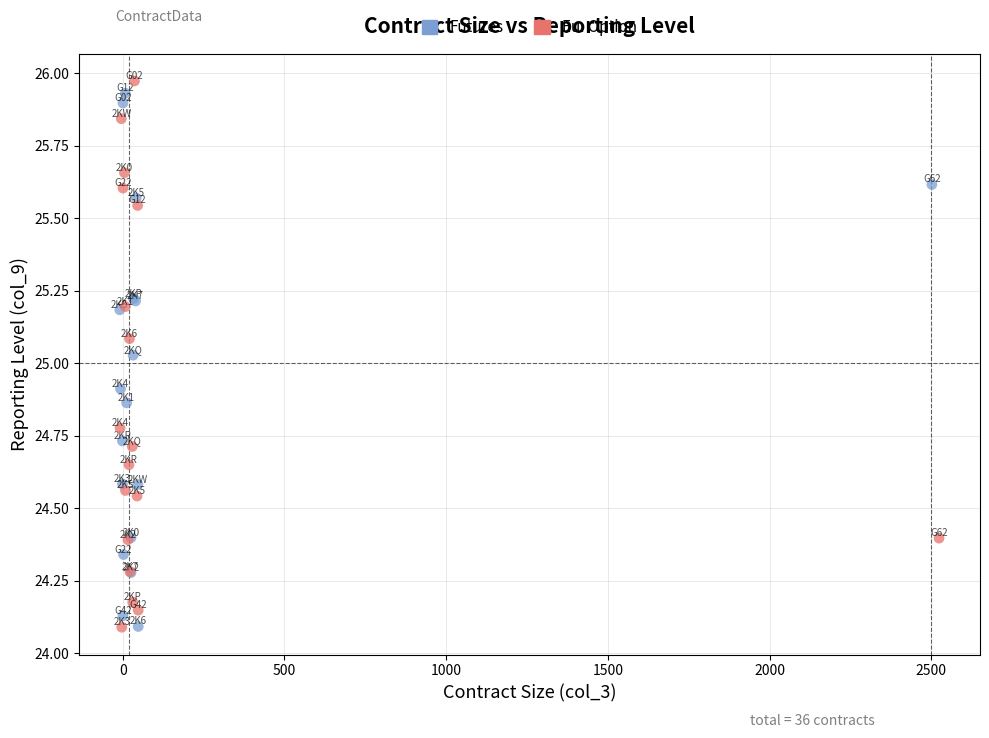

What are all the series names shown in the legend?

Futures, Eu. Option